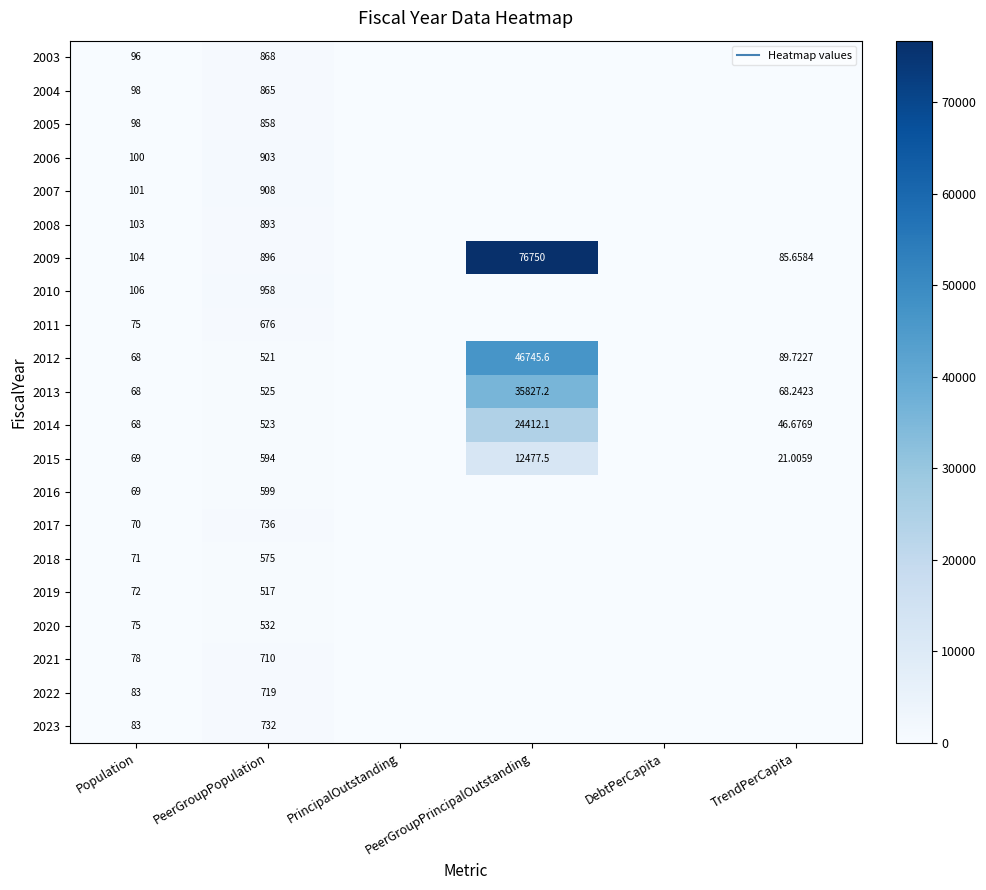

Rank the categories by 2019 value from highest to lowest.

PeerGroupPopulation, Population, PrincipalOutstanding, PeerGroupPrincipalOutstanding, DebtPerCapita, TrendPerCapita